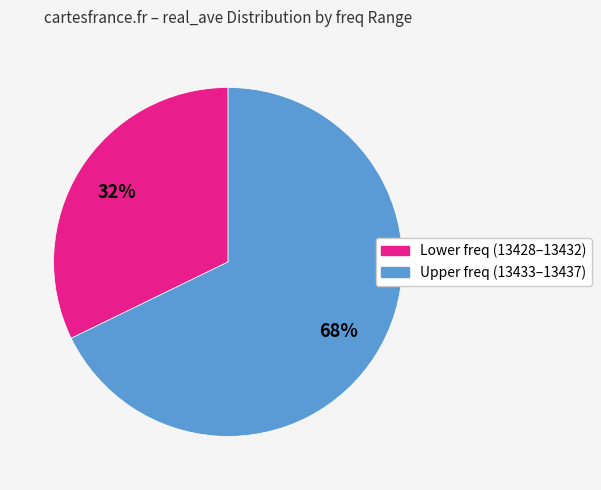

Does any single category account for the majority?

Yes